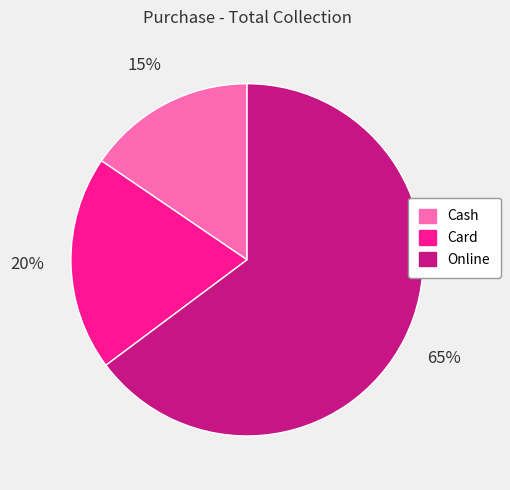

Rank the categories by value from highest to lowest.

Online, Card, Cash